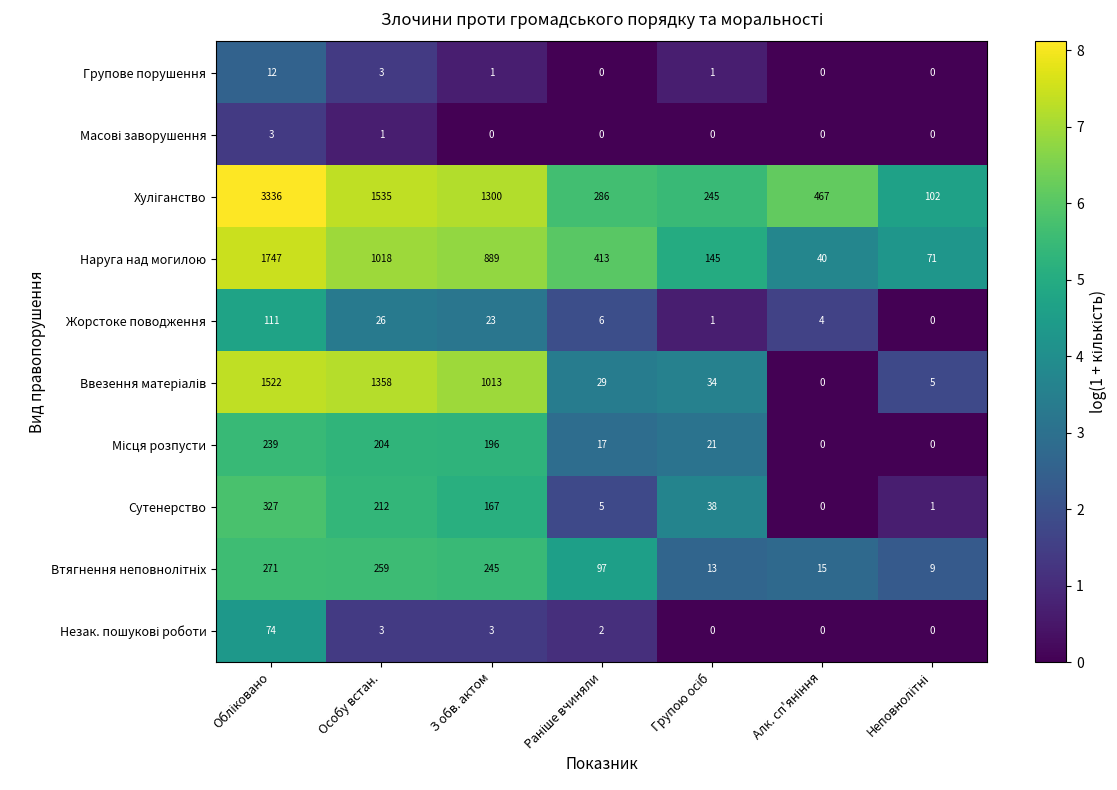

At which label is Сутенерство closest to 163?

З обв. актом